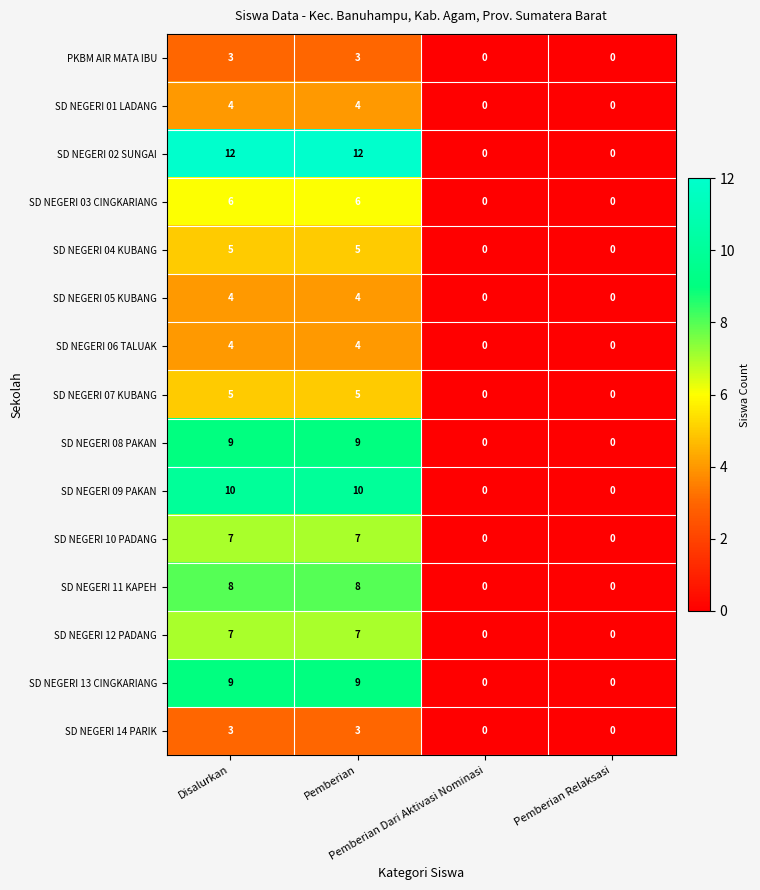

How many SD NEGERI 12 PADANG values are between 0 and 7?

4